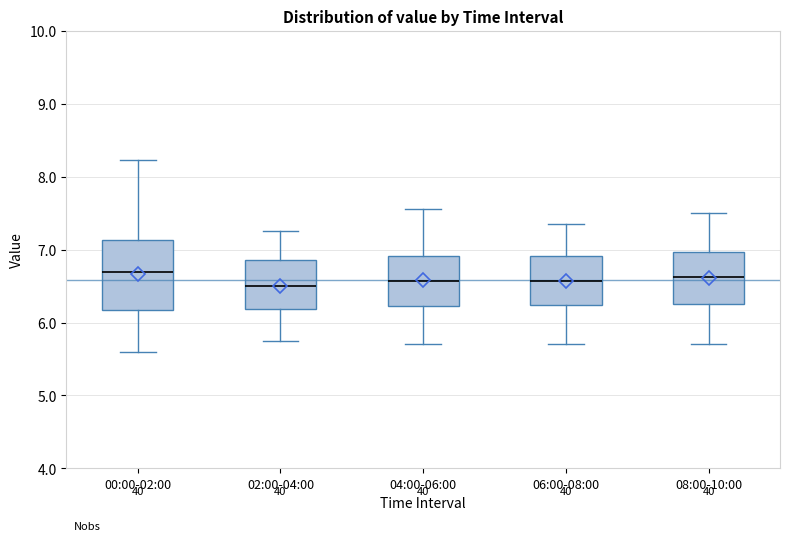

Reading left to right, transcribe this box plot: for each box, give where its median line is, the range the box spans, and where its two whiskers end, as read against the y-axis. The values are not printed on the chart, so give them approximately, as read against the axis.

00:00-02:00: median 6.7, box 6.2 to 7.1, whiskers 5.6 to 8.2
02:00-04:00: median 6.5, box 6.2 to 6.9, whiskers 5.8 to 7.3
04:00-06:00: median 6.6, box 6.2 to 6.9, whiskers 5.7 to 7.6
06:00-08:00: median 6.6, box 6.2 to 6.9, whiskers 5.7 to 7.4
08:00-10:00: median 6.6, box 6.3 to 7.0, whiskers 5.7 to 7.5